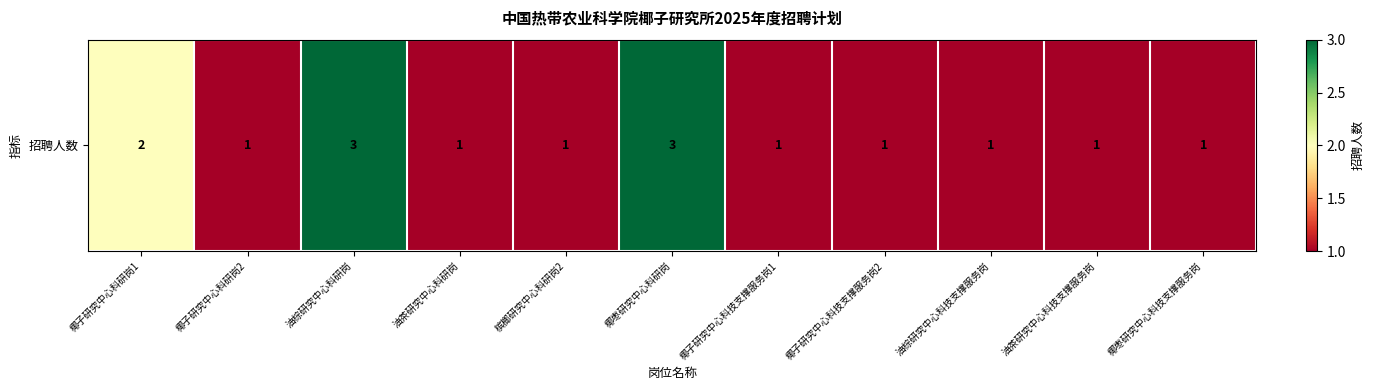

At which category does the chart reach its peak across all series?

油棕研究中心科研岗